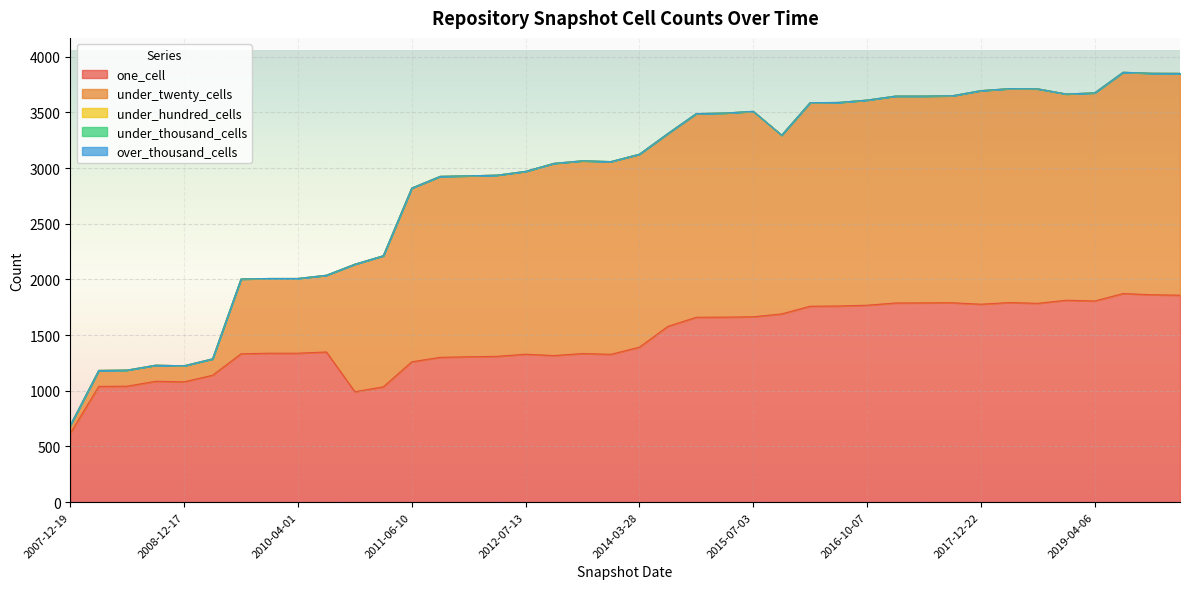

True or false: over_thousand_cells has more than 0 interior local peaks.

False